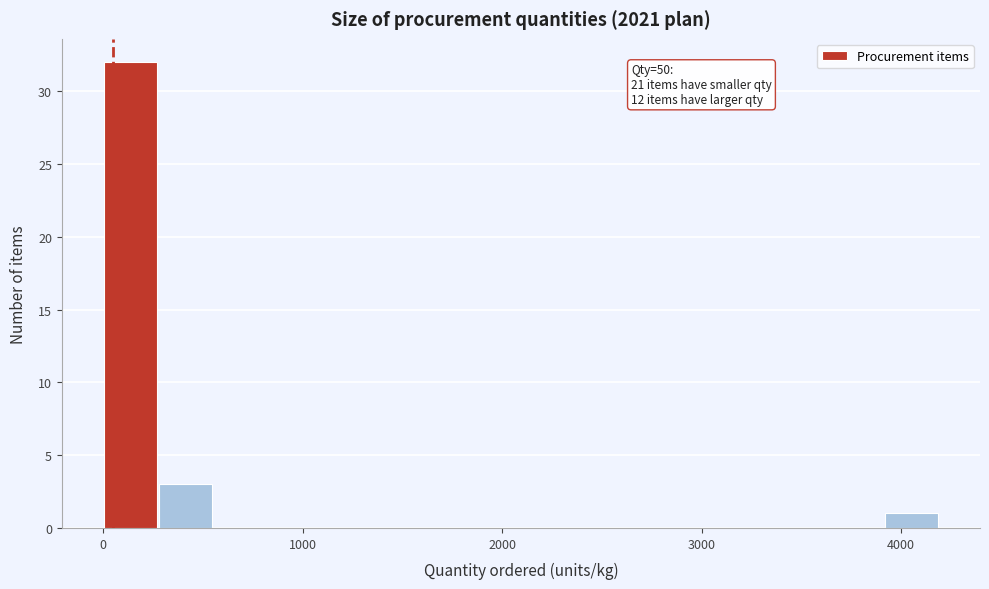

Around what value on the x-axis is the tallest bar? Give the approximate position of its centre, as read against the axis.

100